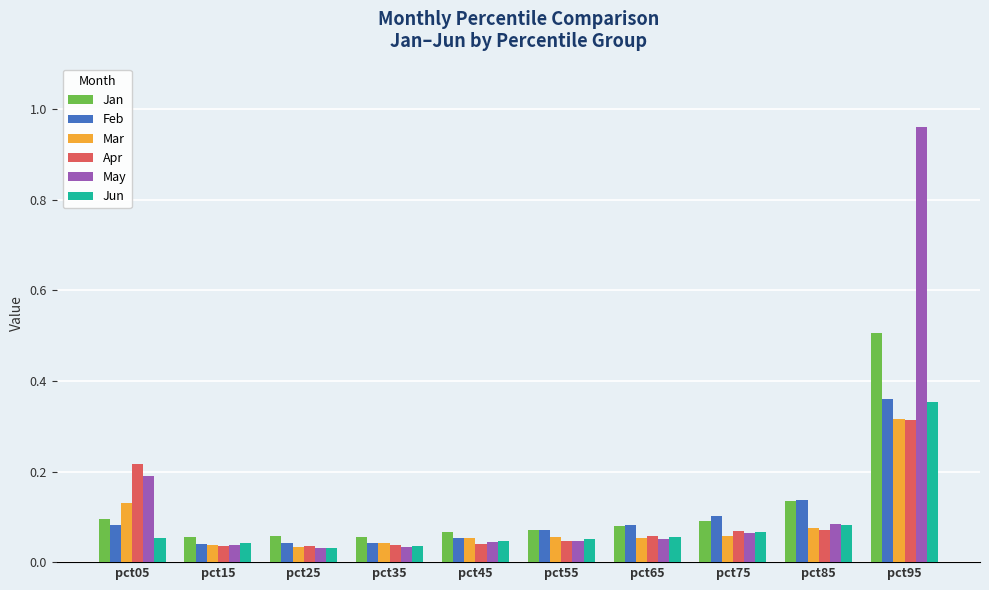

Count the Apr values in the range 0 to 1.

10